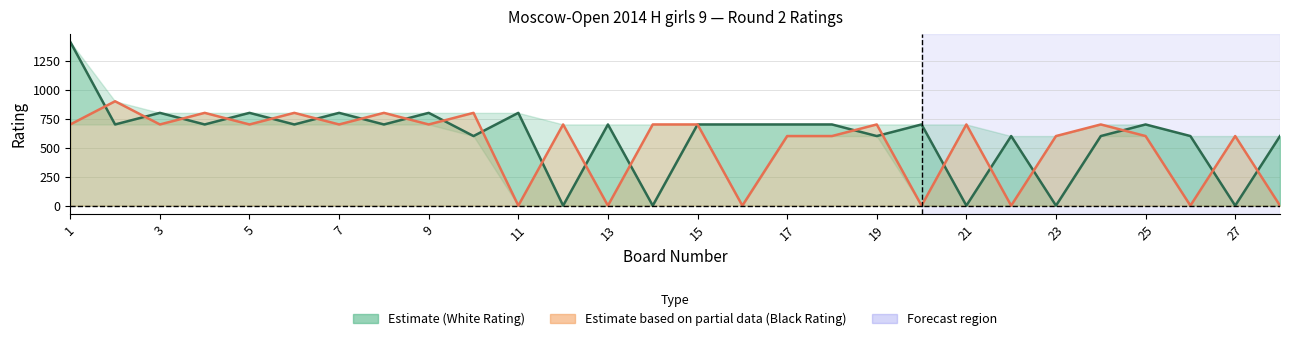

What is the sum of the White Rating values at 6 and 2?

1400